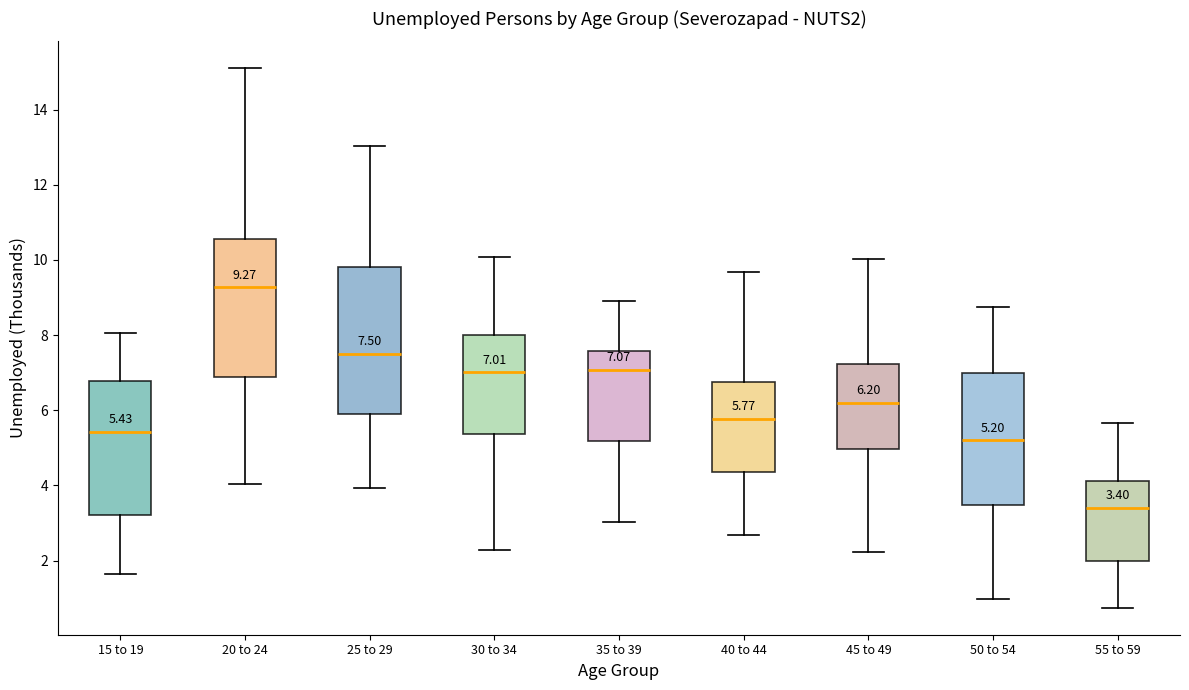

Which box has the highest median line?

20 to 24